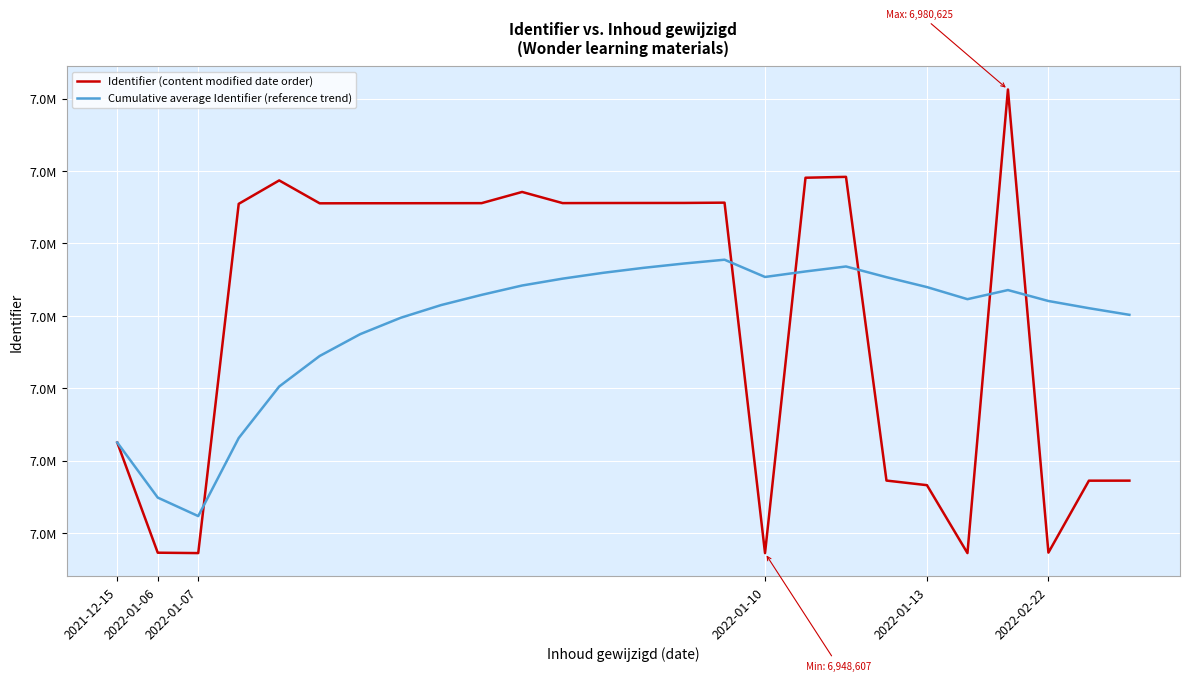

Does the chart have visible grid lines?

Yes